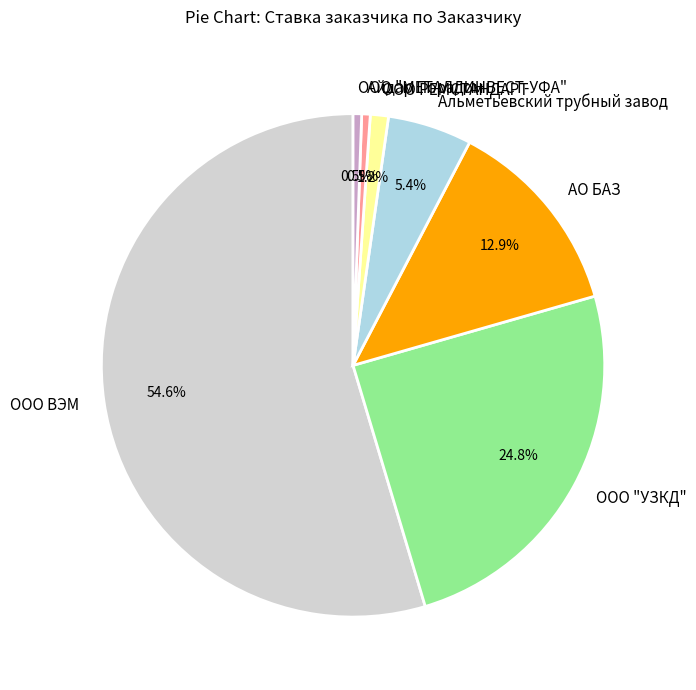

Which category accounts for the majority?

ООО ВЭМ